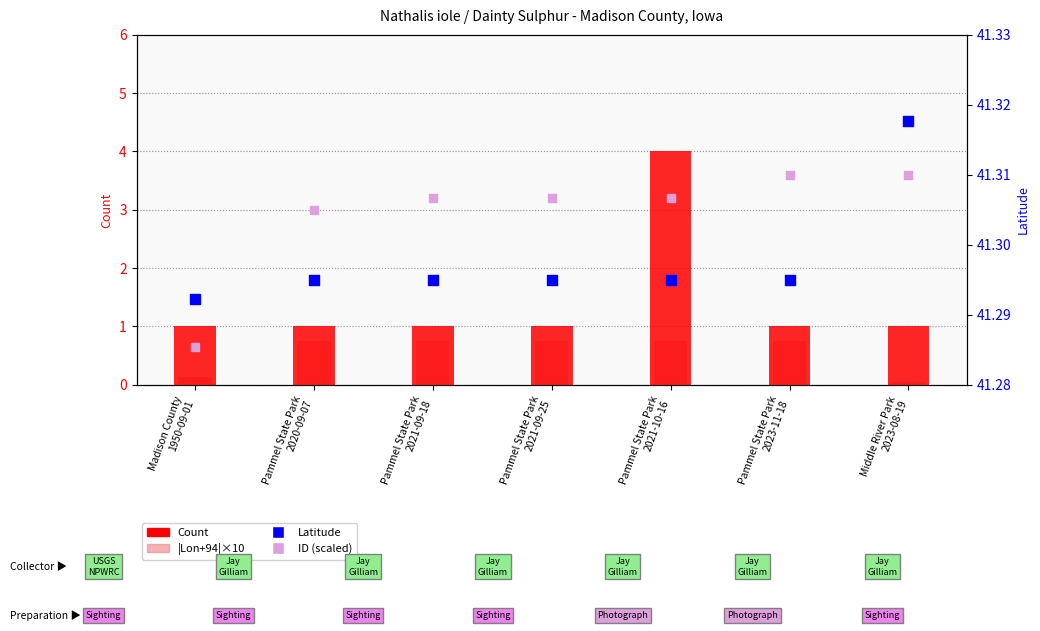

What is the total value across all series at Pammel State Park
2021-09-25?

84.4